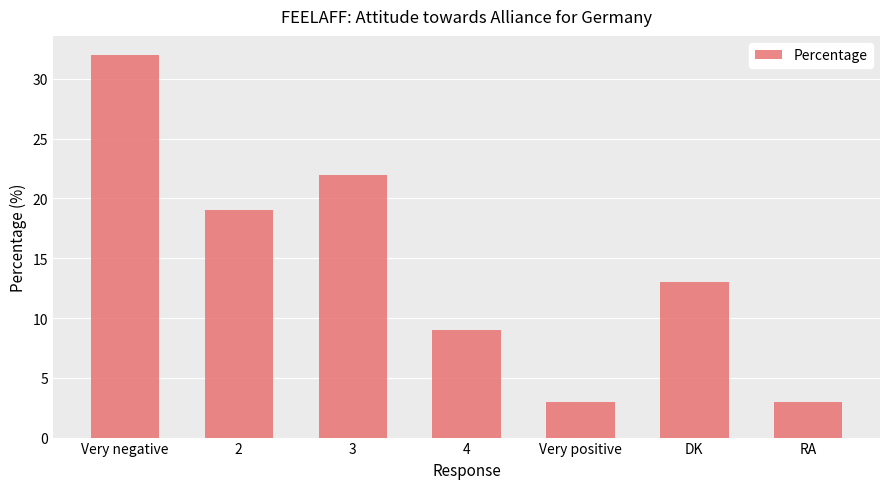

How many values are between 3 and 22?

6